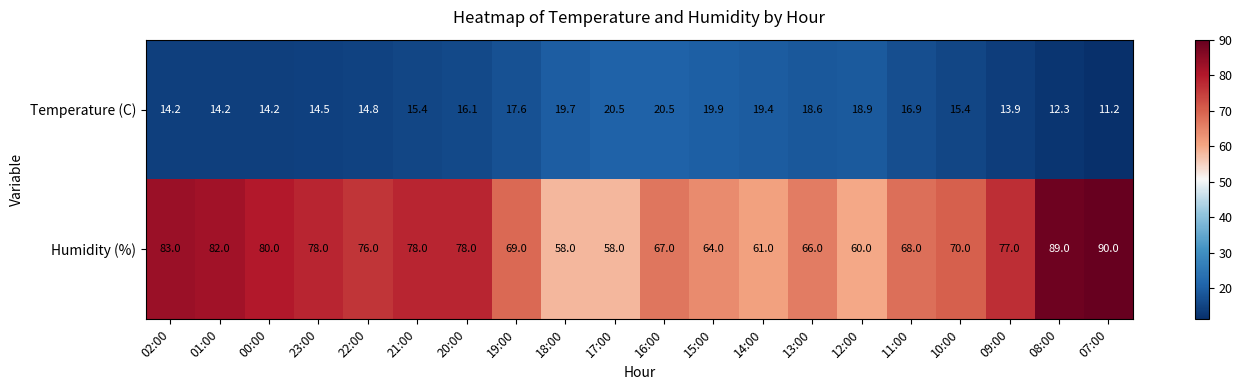

List the series in order of their overall mean, lowest first.

Temperature (C), Humidity (%)